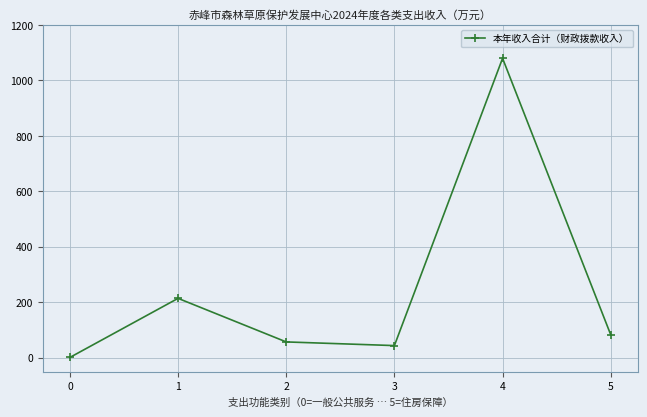

True or false: the data has more than 0 interior local peaks.

True